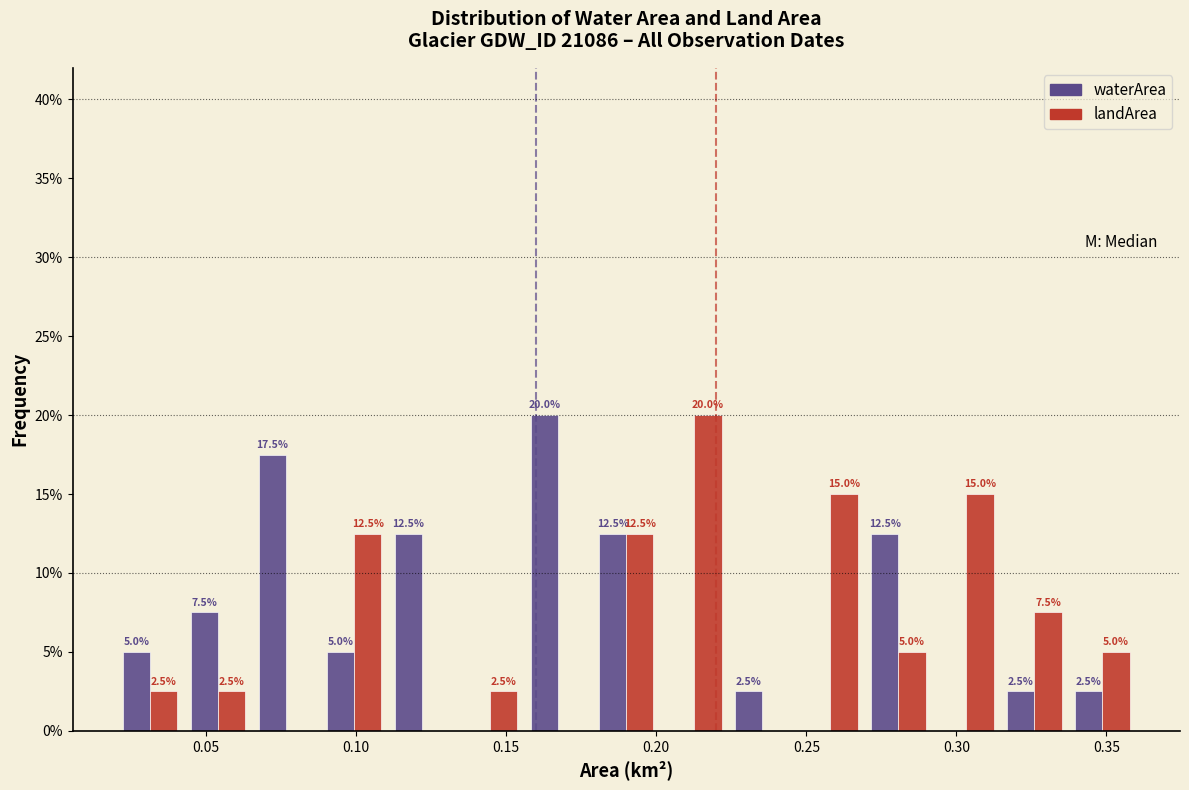

In the waterArea series, which range on the x-axis has the tallest bar?

0.155 to 0.180